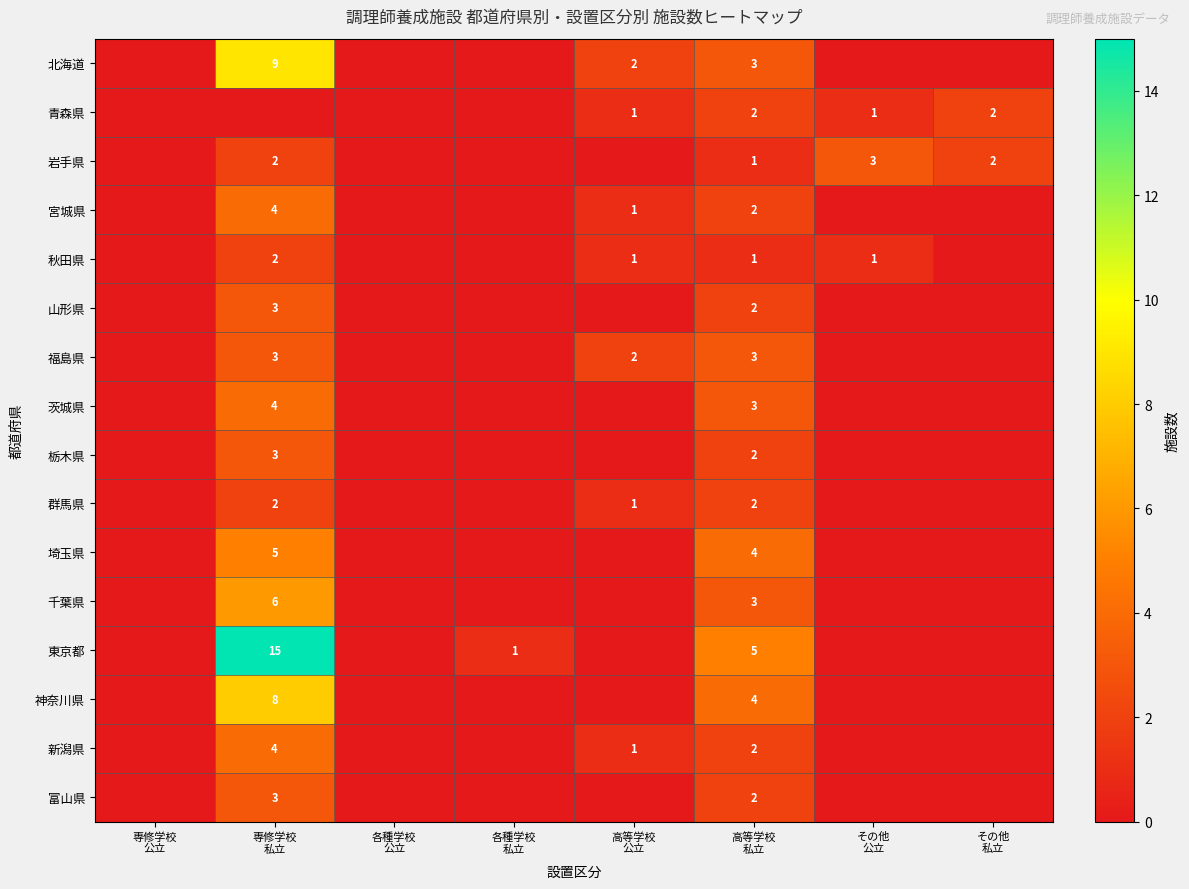

Between その他
公立 and 専修学校
公立, which is larger?

その他
公立